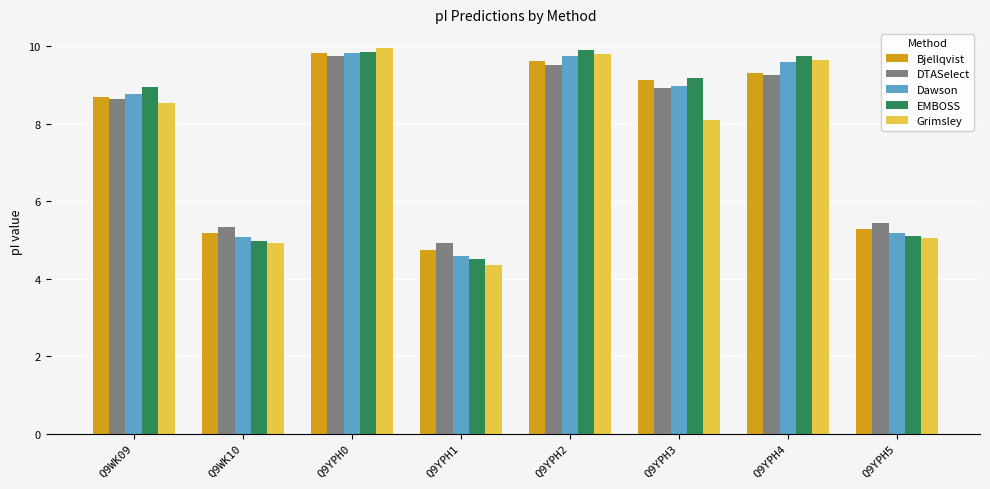

Reading left to right, what are all the values shown in this chart?

Bjellqvist: 8.7	5.2	9.8	4.7	9.6	9.1	9.3	5.3
DTASelect: 8.6	5.3	9.8	4.9	9.5	8.9	9.3	5.4
Dawson: 8.8	5.1	9.8	4.6	9.8	9.0	9.6	5.2
EMBOSS: 9.0	5.0	9.9	4.5	9.9	9.2	9.8	5.1
Grimsley: 8.5	4.9	10.0	4.4	9.8	8.1	9.6	5.0